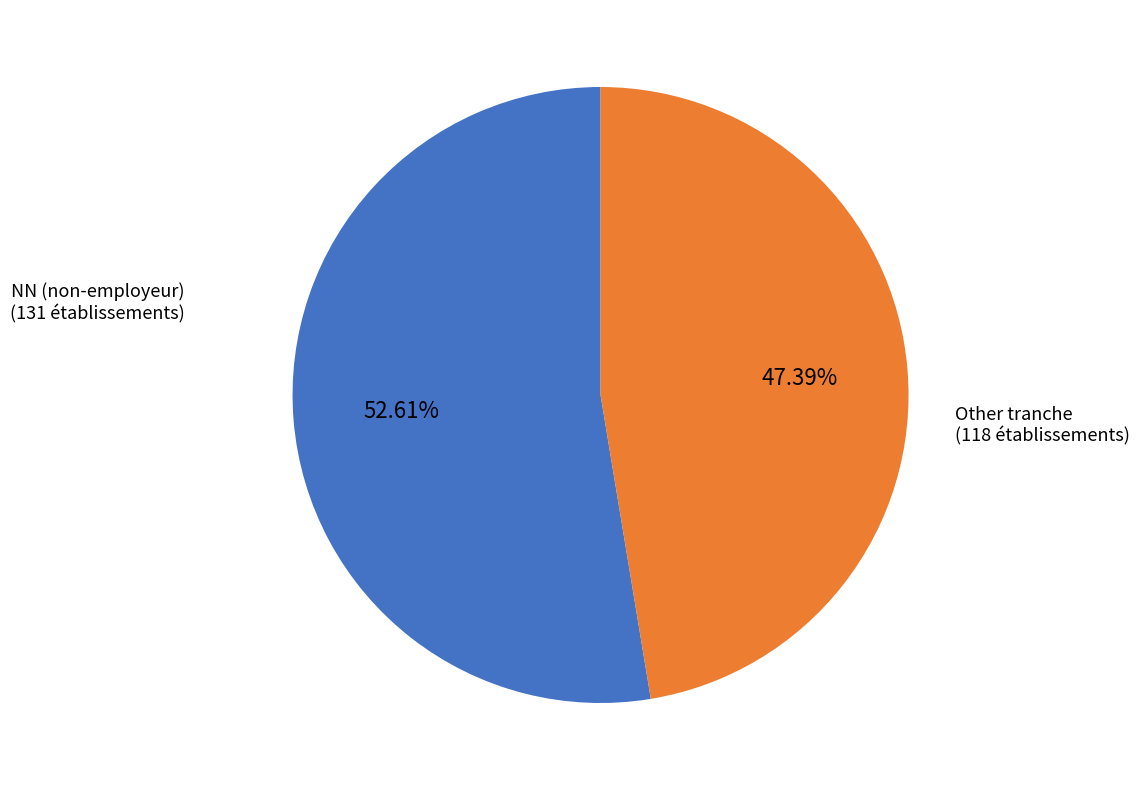

Is there any slice that represents more than half of the pie?

Yes